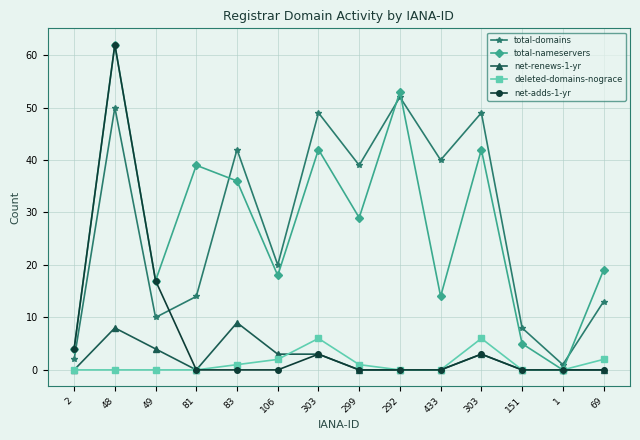

At 433, list the series in order from smallest to largest.

net-renews-1-yr, deleted-domains-nograce, net-adds-1-yr, total-nameservers, total-domains